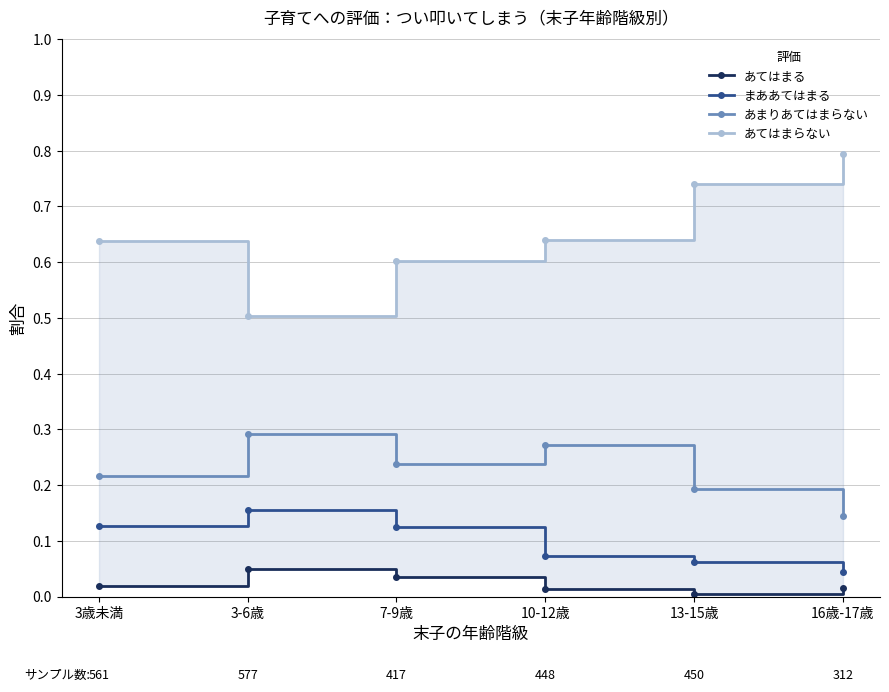

True or false: あまりあてはまらない and あてはまる intersect in this chart.

False